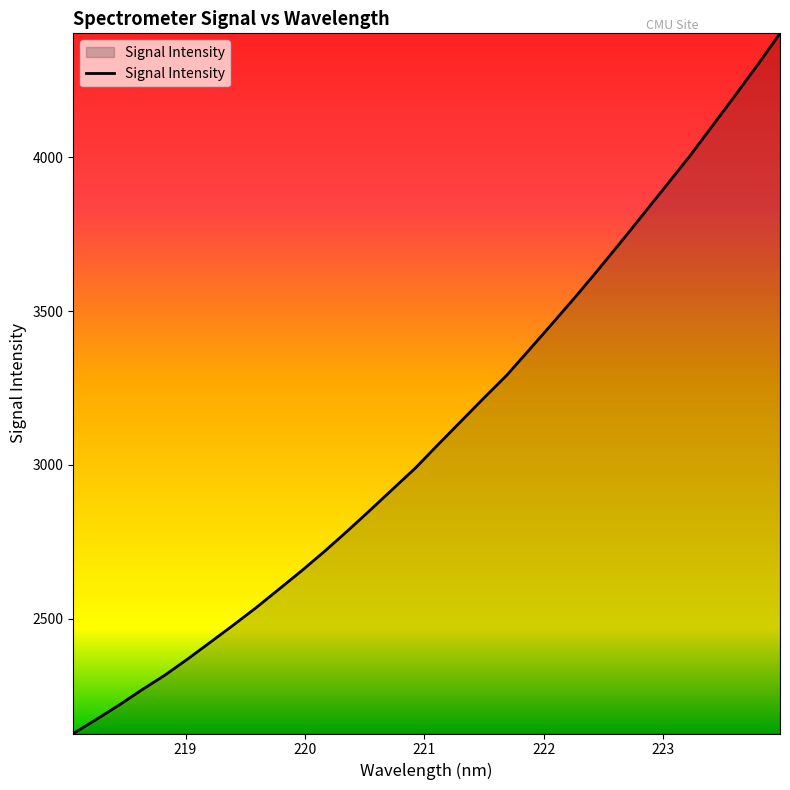

Does the chart have visible grid lines?

No